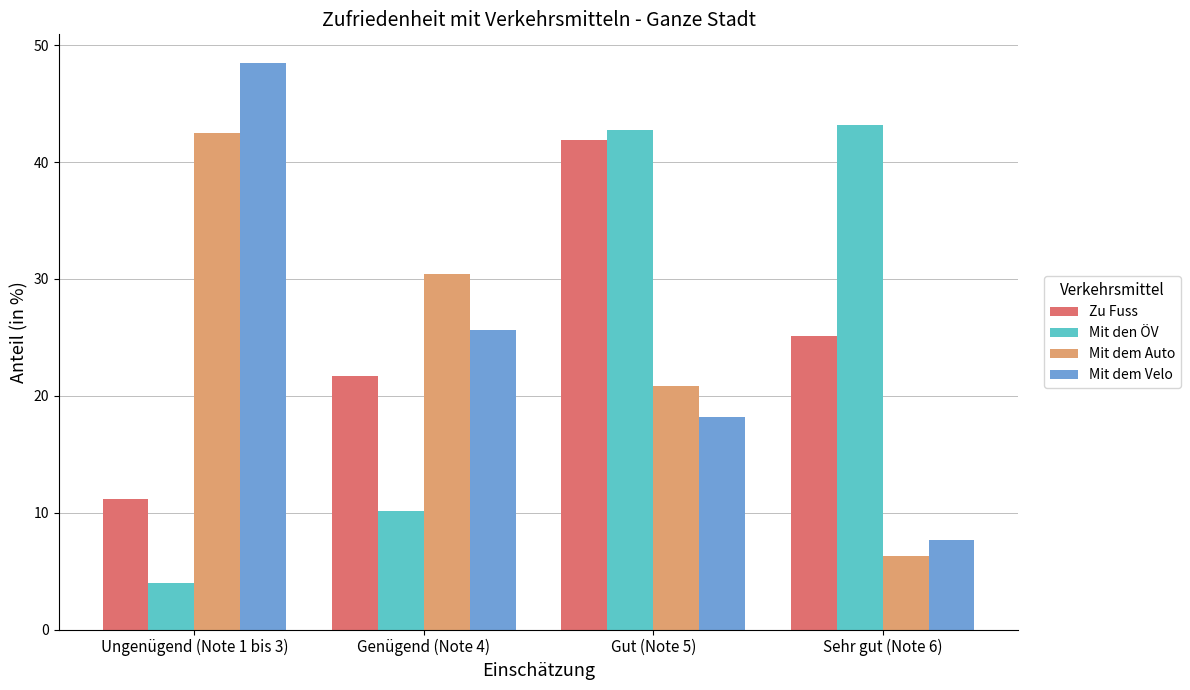

What is the sum of the Zu Fuss values at Ungenügend (Note 1 bis 3) and Genügend (Note 4)?

32.9